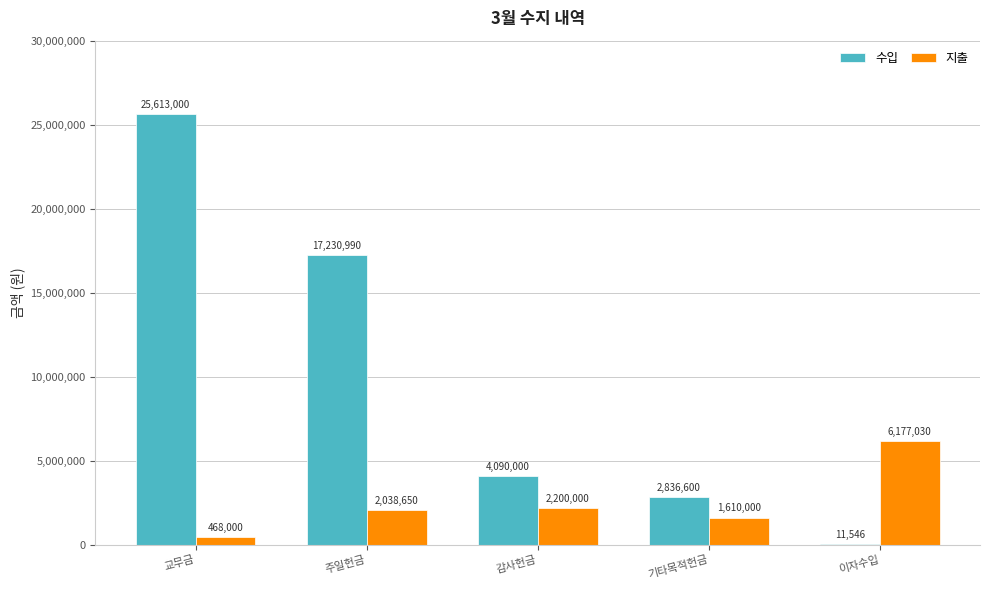

At which category does the chart reach its peak across all series?

교무금